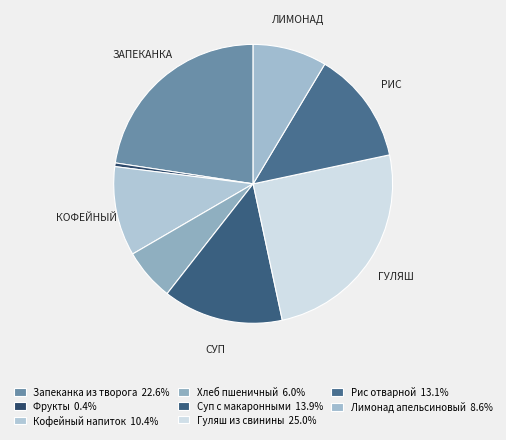

What is the smallest slice in the pie chart?

Фрукты